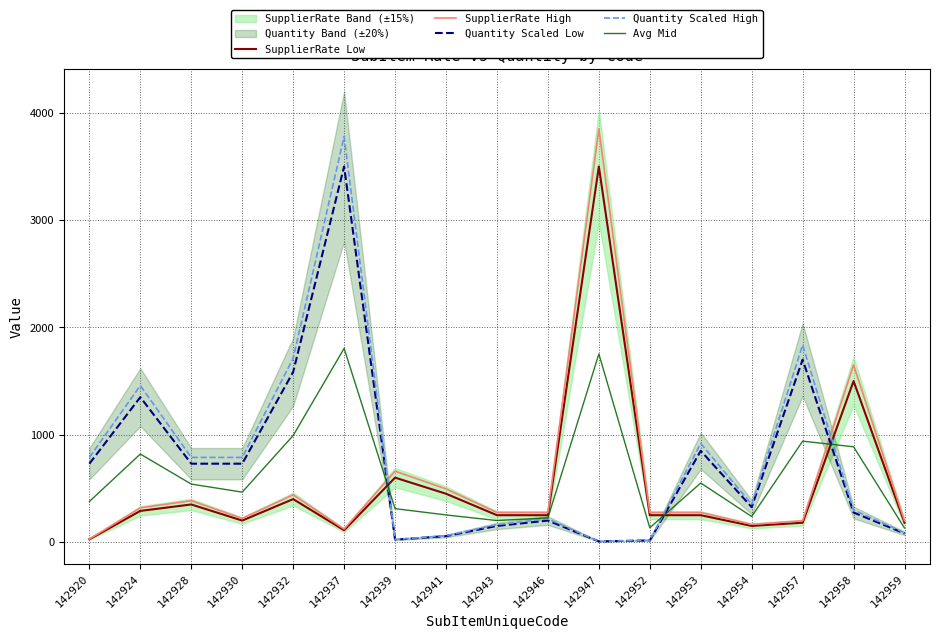

Between which two adjacent categories do Quantity Scaled High and SupplierRate High first intersect?

142937 and 142939